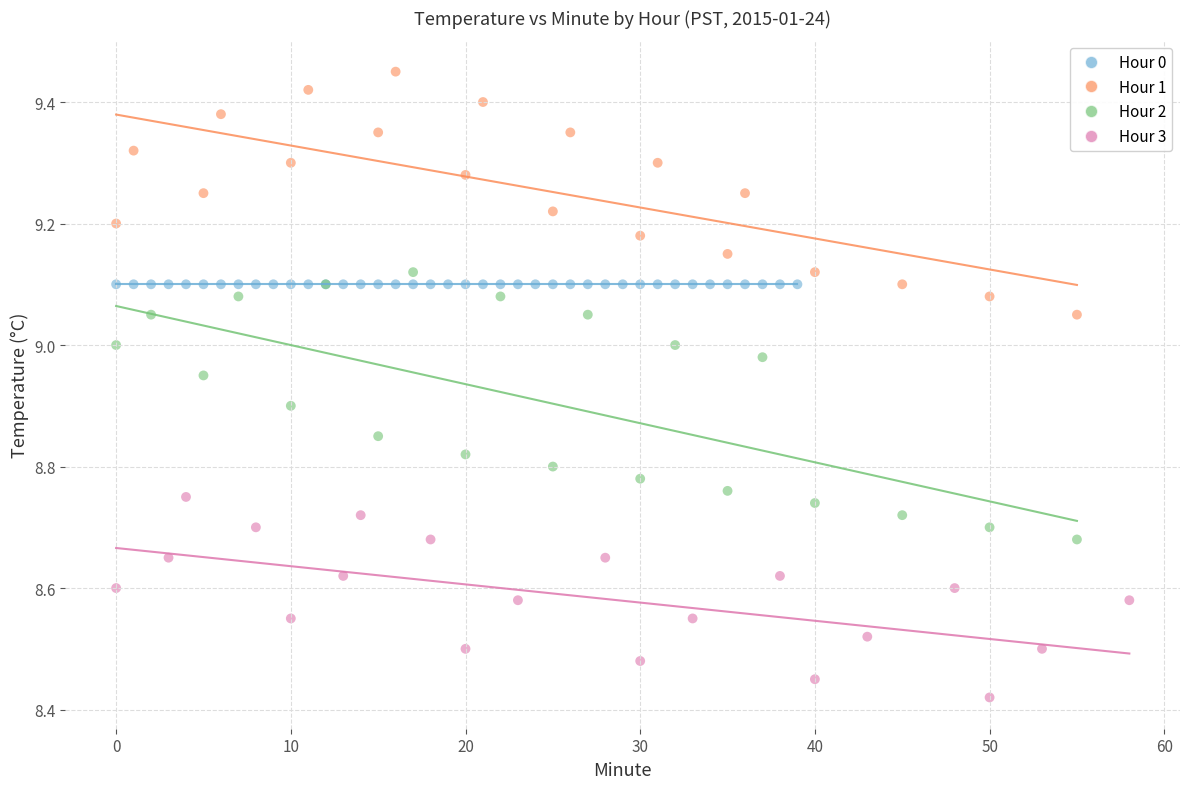

Which series contains the lowest Y value?

Hour 3